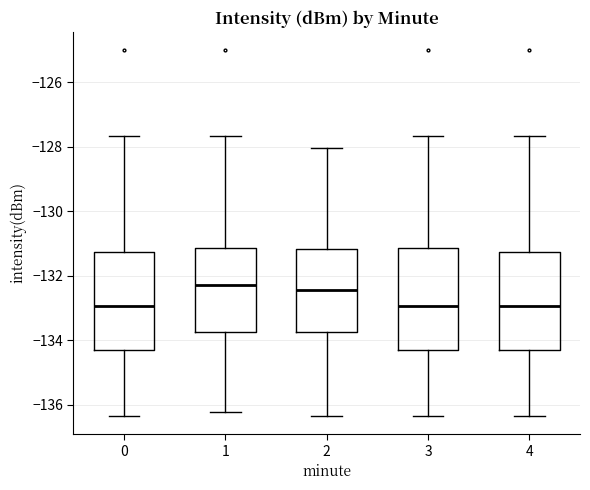

Reading left to right, read every box against the y-axis: the position of its median line, the range the box covers, and the ends of its whiskers. The values are not printed on the chart, so give them approximately, as read against the axis.

0: median -133.0, box -134.2 to -131.2, whiskers -136.4 to -127.6
1: median -132.2, box -133.8 to -131.2, whiskers -136.2 to -127.6
2: median -132.4, box -133.8 to -131.2, whiskers -136.4 to -128.0
3: median -133.0, box -134.2 to -131.2, whiskers -136.4 to -127.6
4: median -133.0, box -134.2 to -131.2, whiskers -136.4 to -127.6